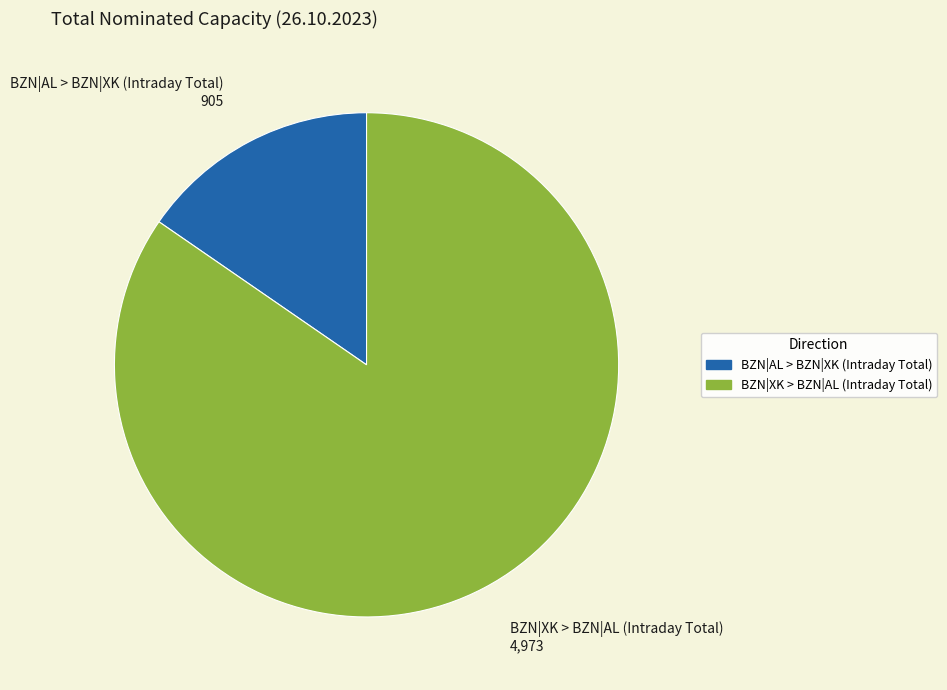

Does any single category account for the majority?

Yes